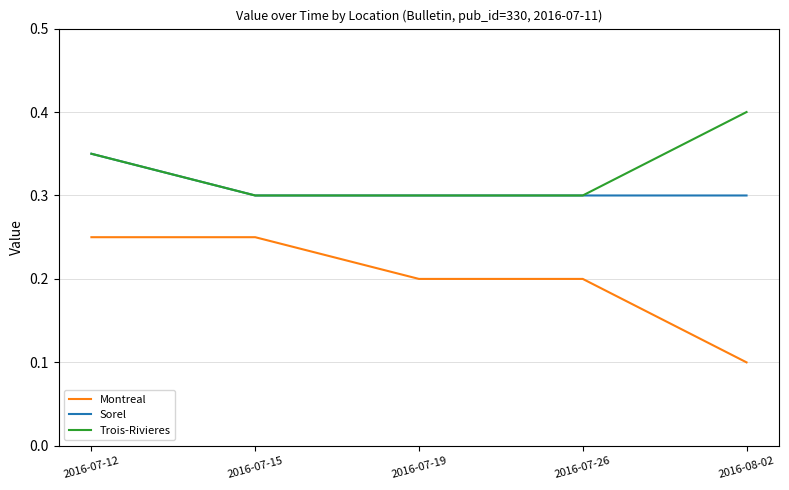

Which series has the widest spread of values?

Montreal